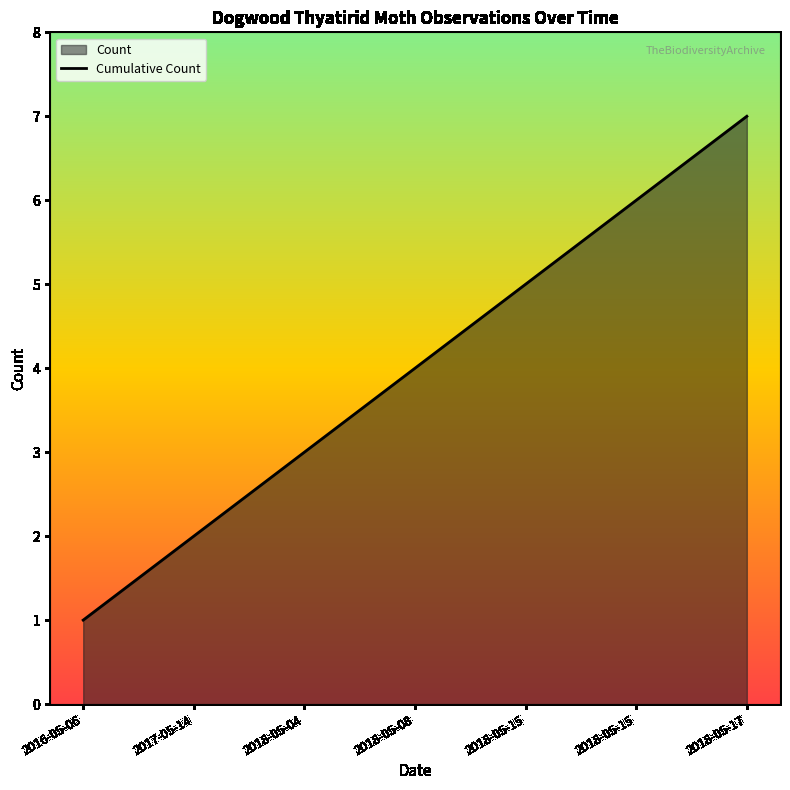

How many lines are shown in the chart?

1